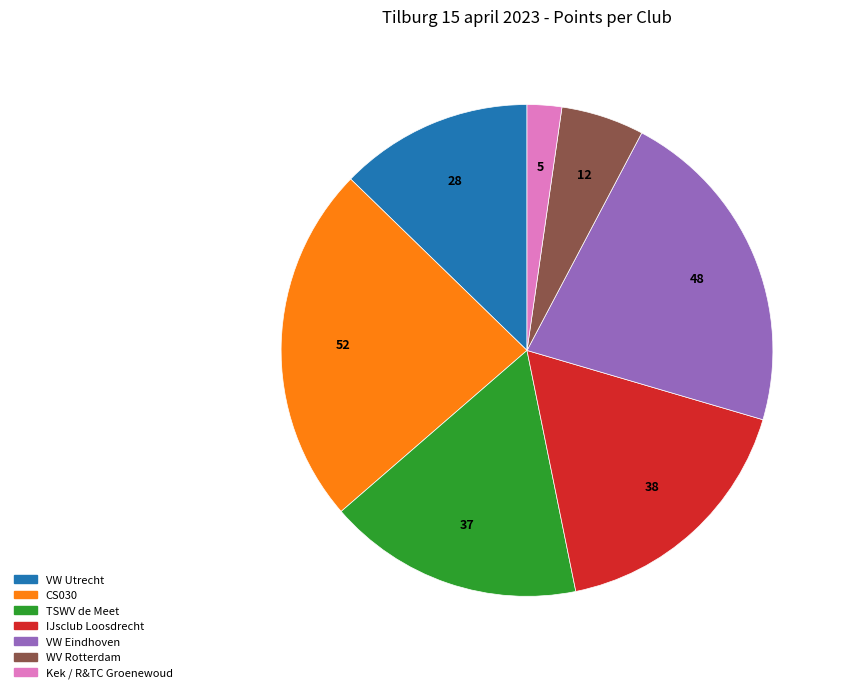

The Kek / R&TC Groenewoud slice represents 2% of the pie. True or false?

True